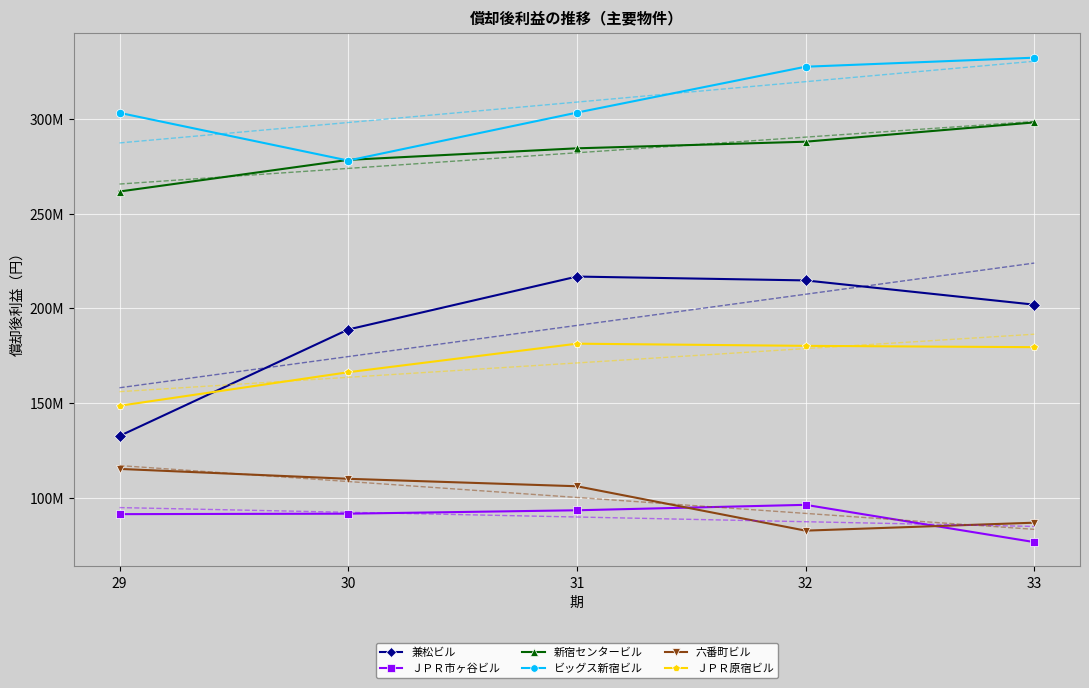

List the labels in order of ＪＰＲ市ヶ谷ビル value, largest first.

32, 31, 30, 29, 33